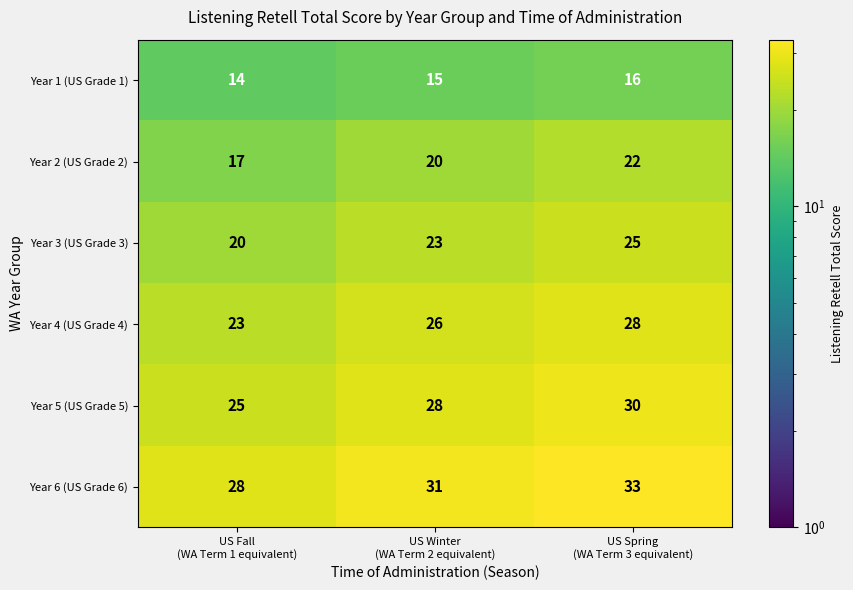

Reading left to right, transcribe all the data shown in this chart.

Year 1 (US Grade 1): 14	15	16
Year 2 (US Grade 2): 17	20	22
Year 3 (US Grade 3): 20	23	25
Year 4 (US Grade 4): 23	26	28
Year 5 (US Grade 5): 25	28	30
Year 6 (US Grade 6): 28	31	33